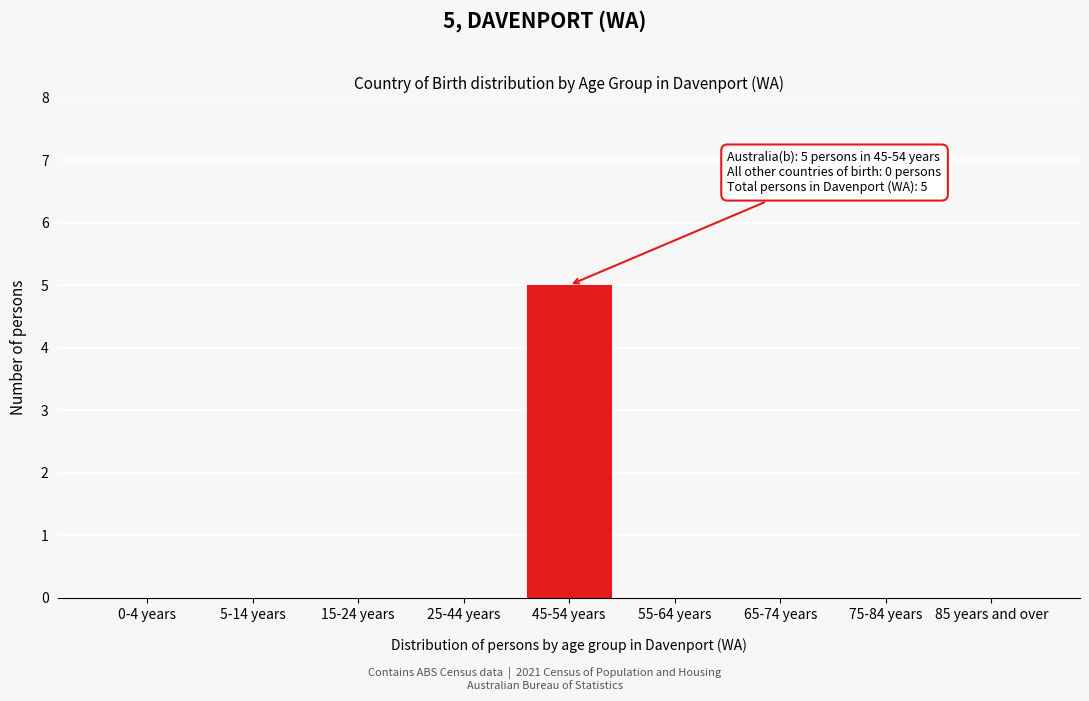

Reading left to right, transcribe all the data shown in this chart.

0-4 years=0	5-14 years=0	15-24 years=0	25-44 years=0	45-54 years=5	55-64 years=0	65-74 years=0	75-84 years=0	85 years and over=0